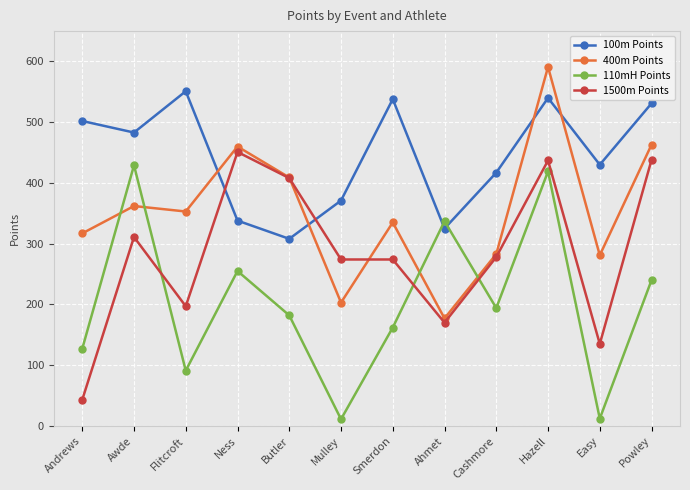

List the series in order of their overall mean, lowest first.

110mH Points, 1500m Points, 400m Points, 100m Points